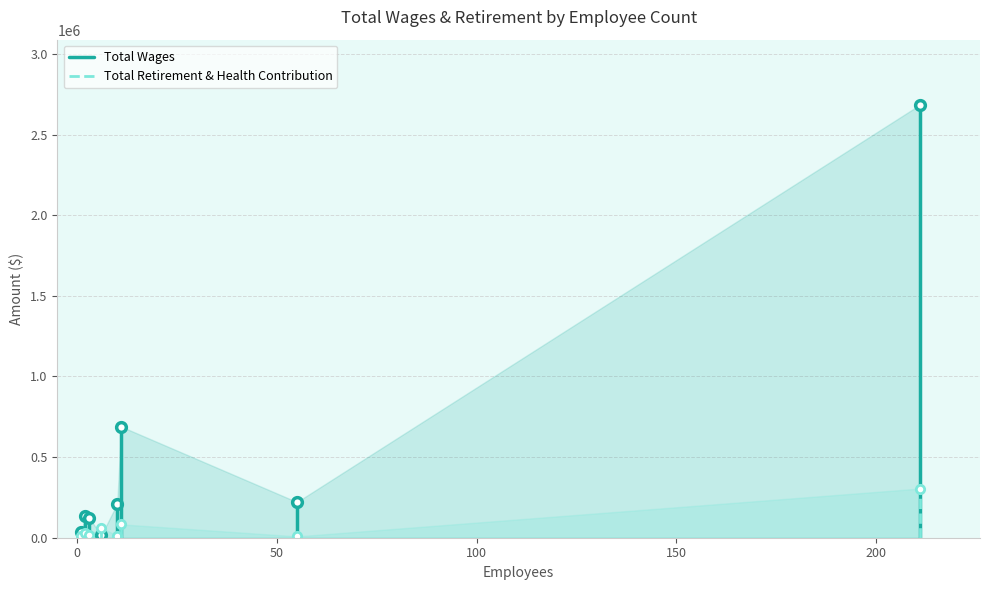

Does the chart have visible grid lines?

Yes